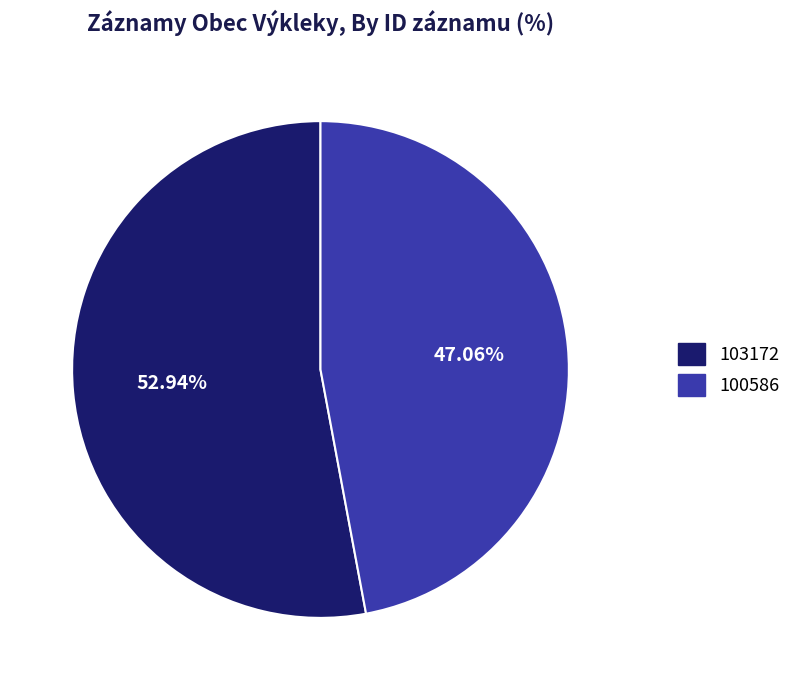

Combined, do 103172 and 100586 account for over 50%?

Yes